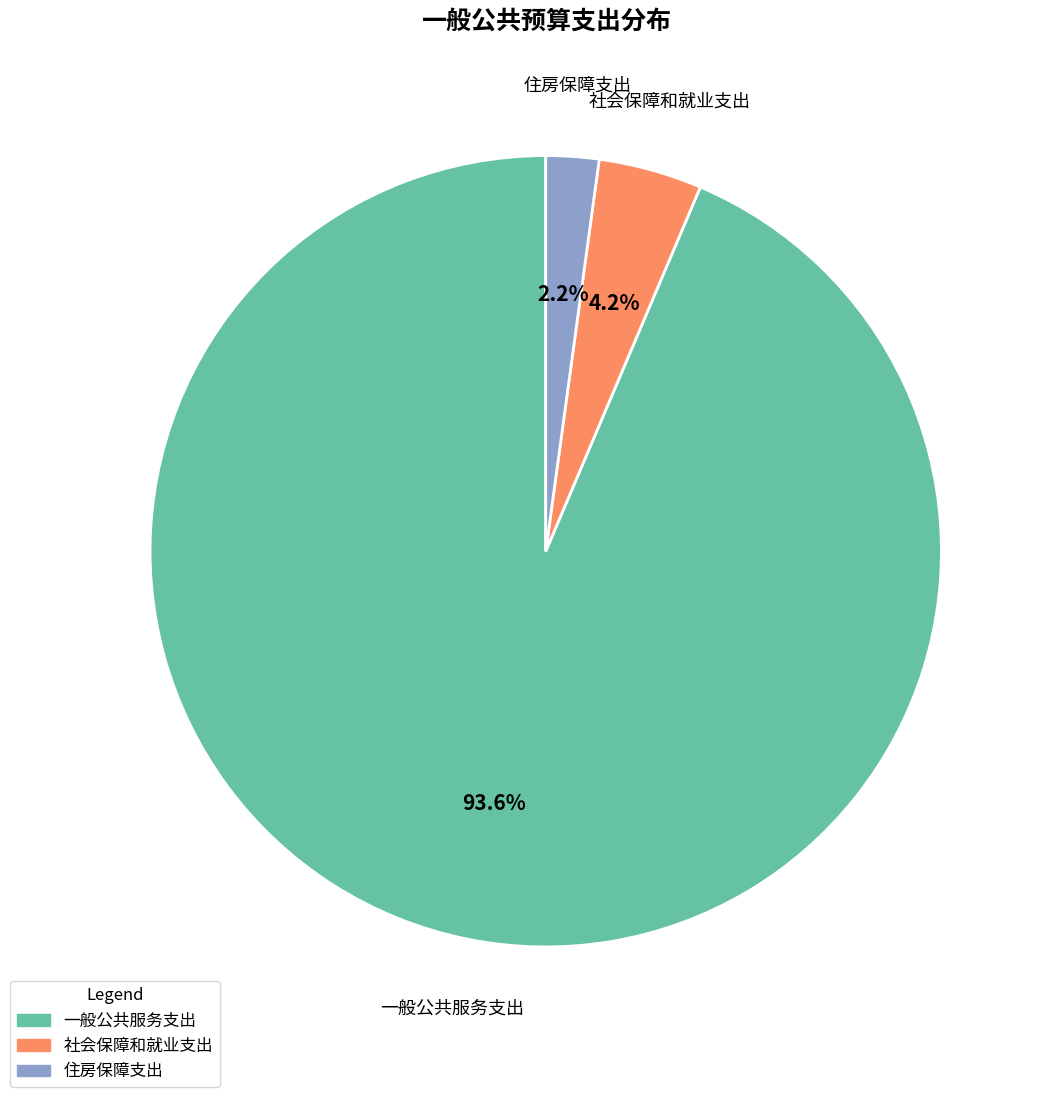

The 住房保障支出 slice represents 10% of the pie. True or false?

False